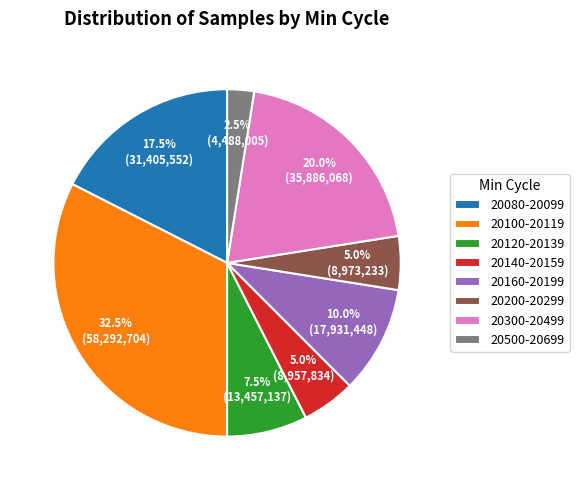

Do 20080-20099 and 20500-20699 together represent more than half of the pie?

No